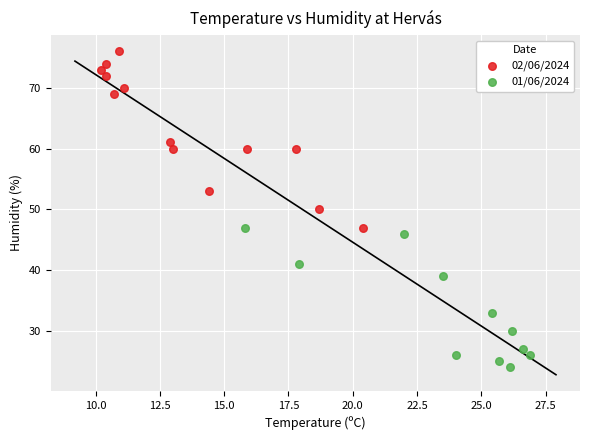

Which series contains the highest Y value?

02/06/2024